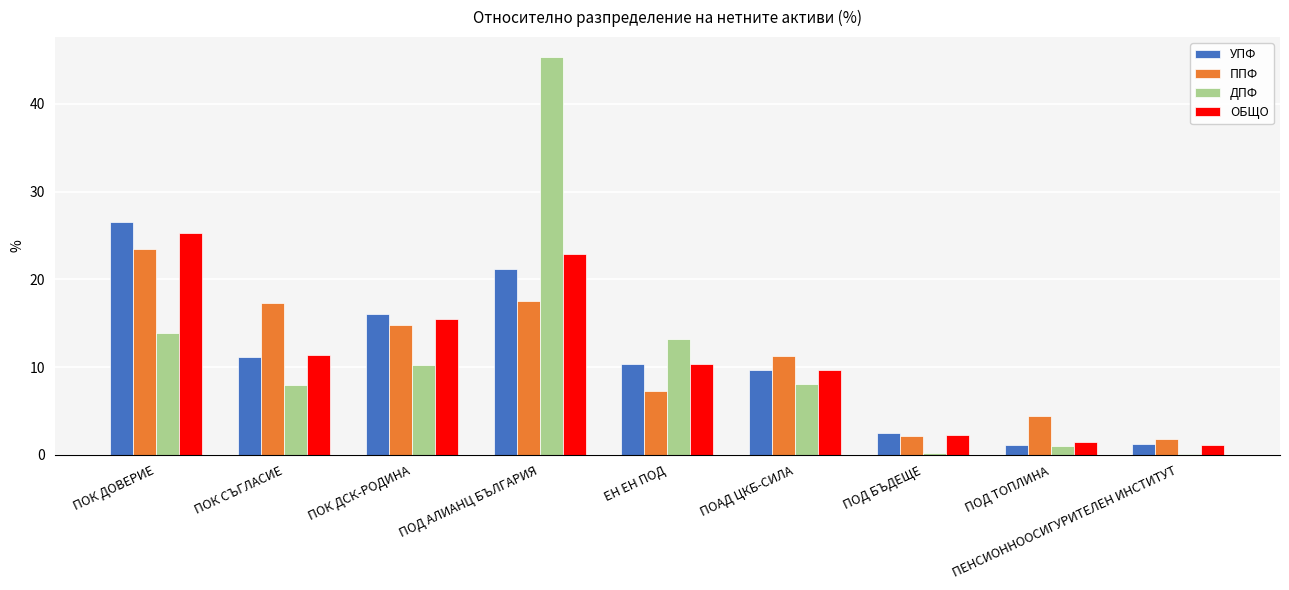

What is the total value across all series at ПОК ДСК-РОДИНА?

56.5